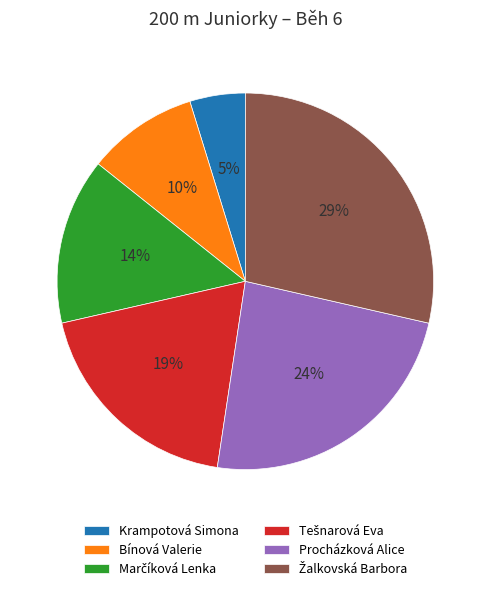

Count the number of slices in the pie.

6